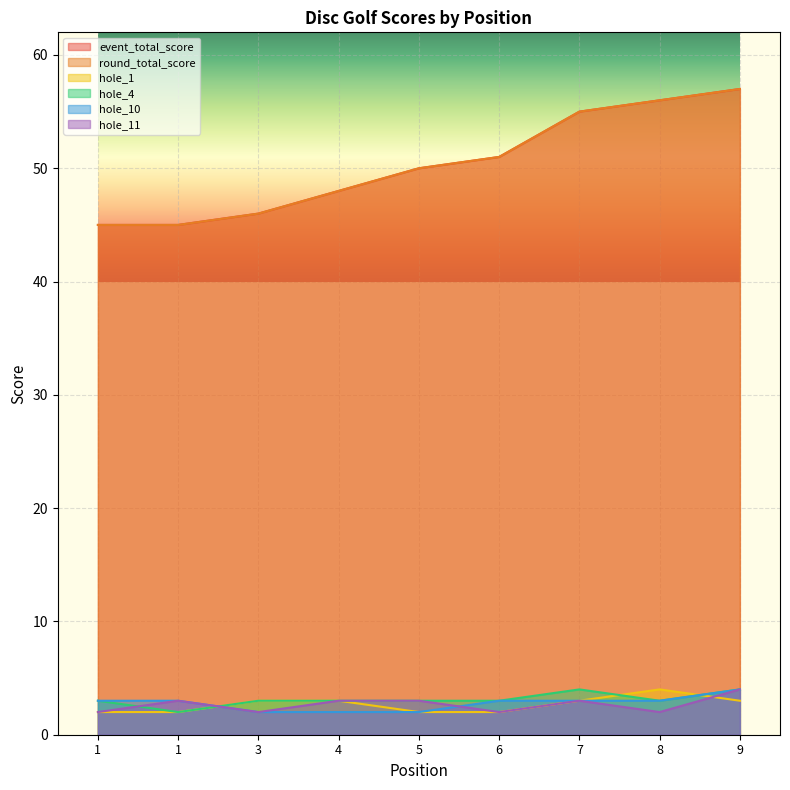

True or false: hole_10 and round_total_score cross at least once.

False